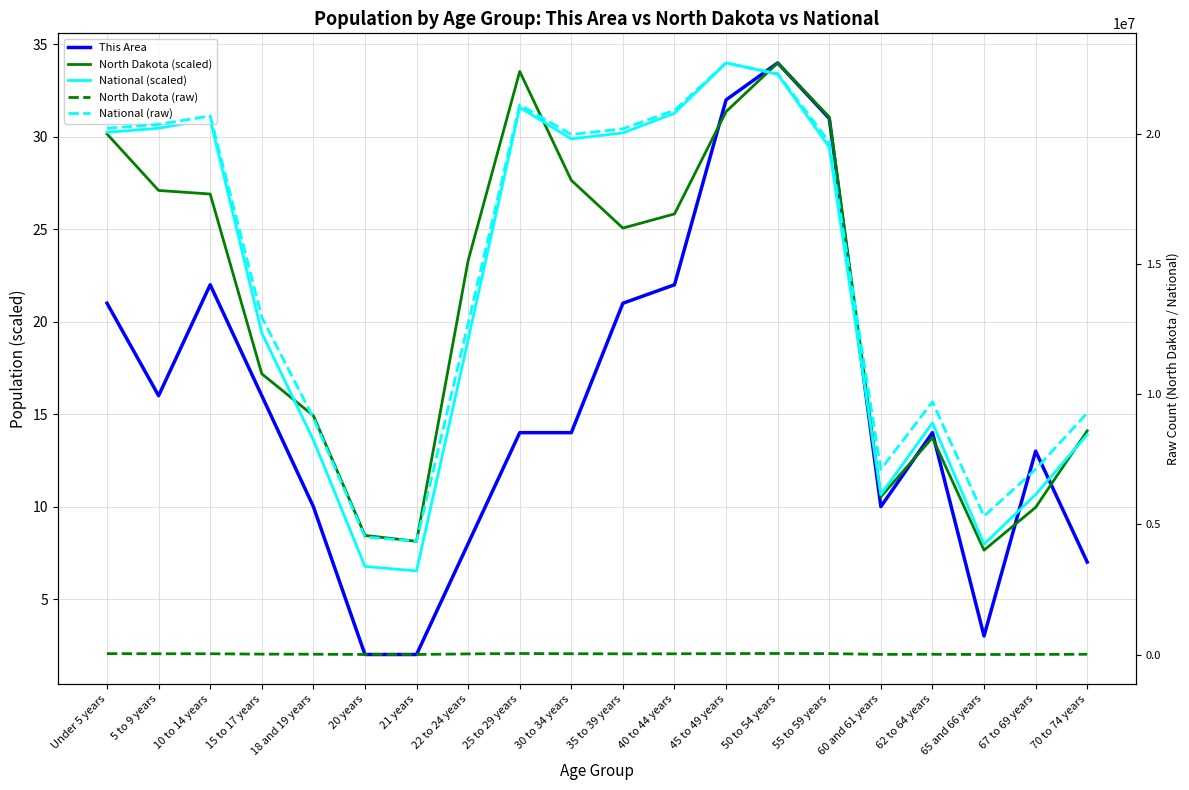

True or false: This Area has a value of 5.5 at 10 to 14 years.

False